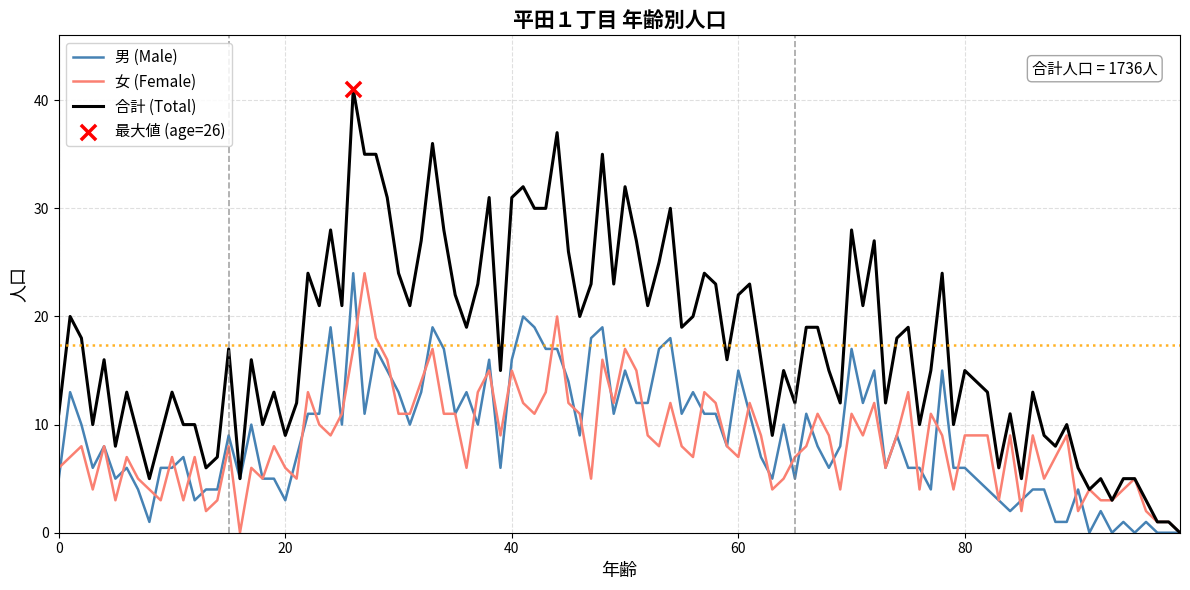

Which series has the largest total across all categories?

合計 (Total)